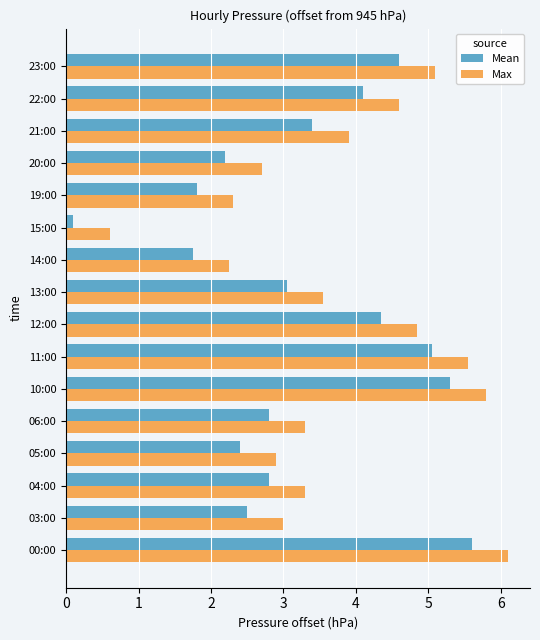

Is the value of Mean at 05:00 greater than the value of Max at 13:00?

No